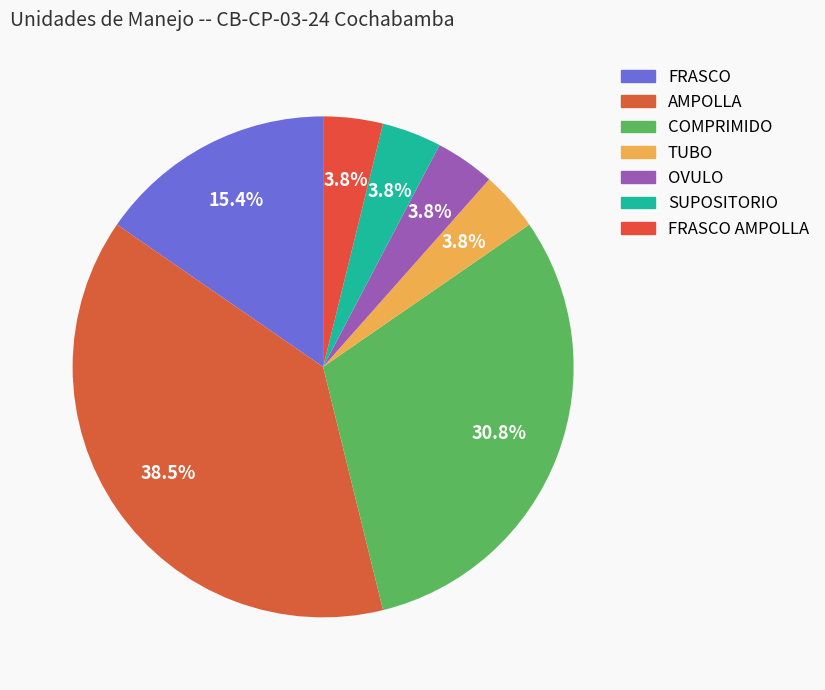

Rank the categories by value from lowest to highest.

TUBO, OVULO, SUPOSITORIO, FRASCO AMPOLLA, FRASCO, COMPRIMIDO, AMPOLLA